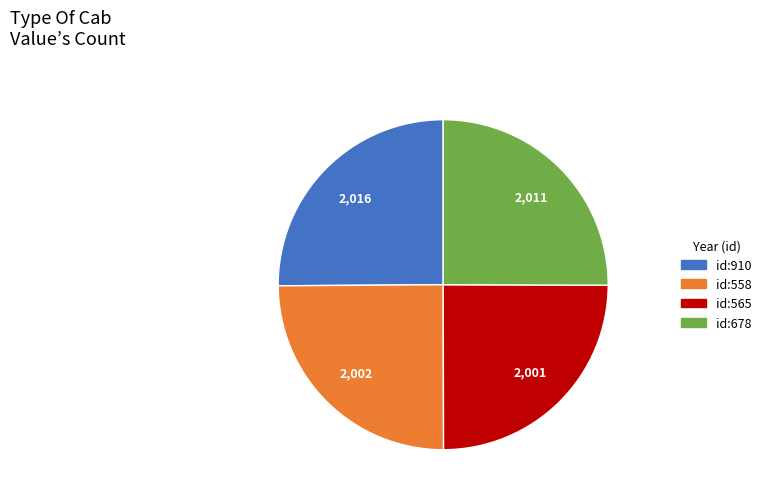

Is id:565 the majority of the pie?

No